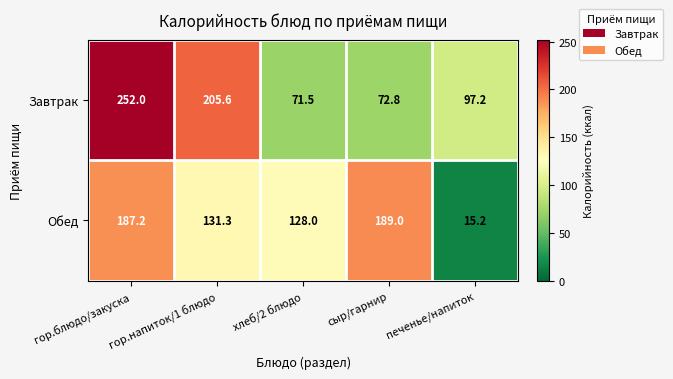

At which label does Обед reach its peak?

сыр/гарнир